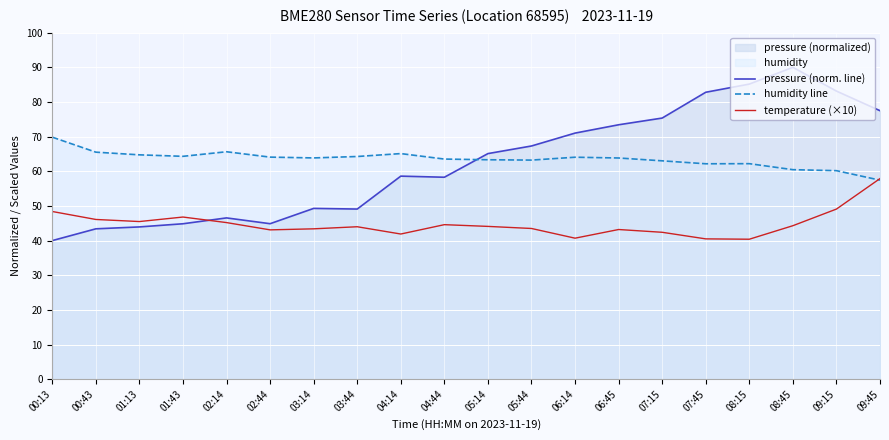

Does the chart display data point markers on the line(s)?

No